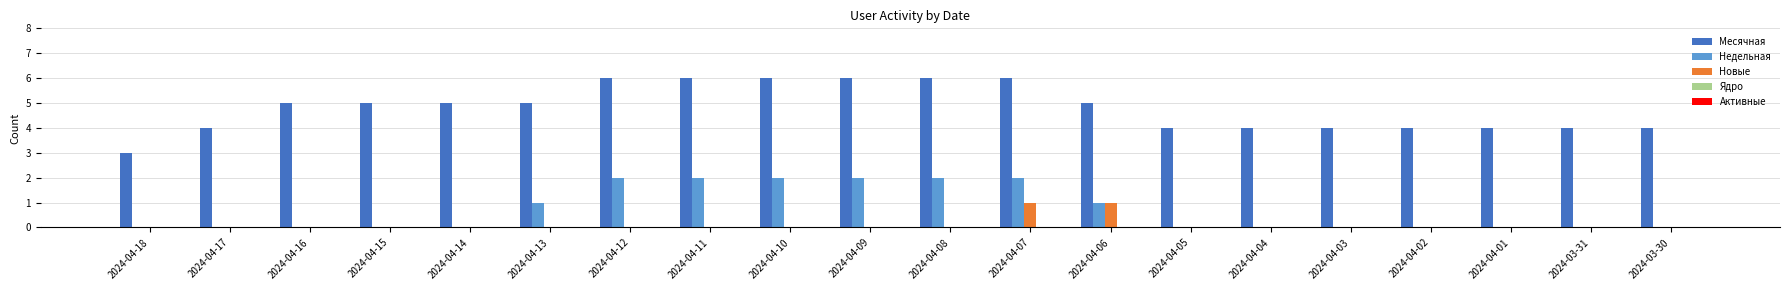

True or false: Новые has a value of 0 at 2024-04-06.

False